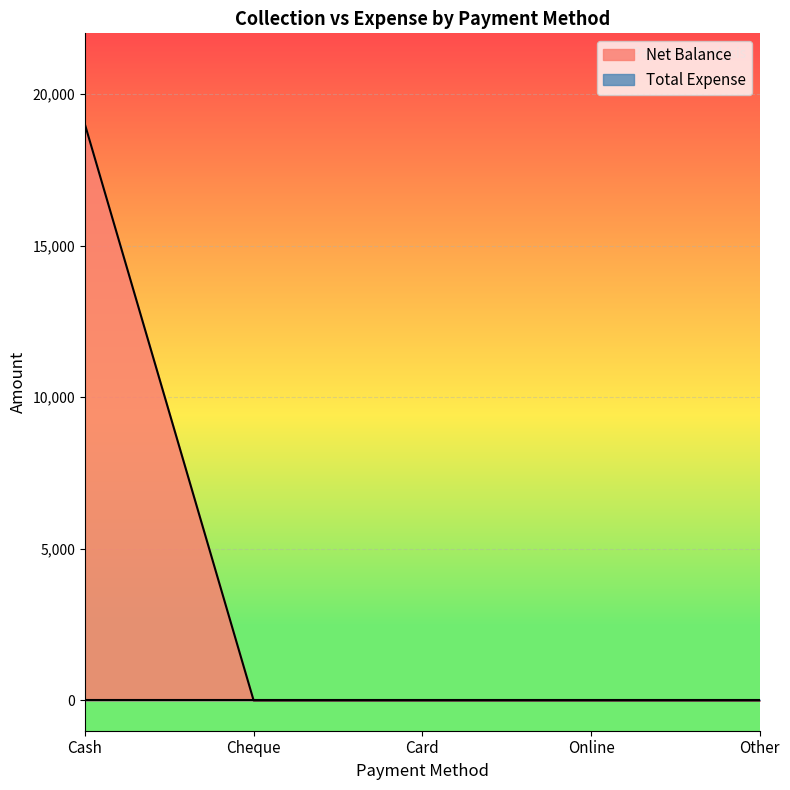

How many lines are shown in the chart?

2